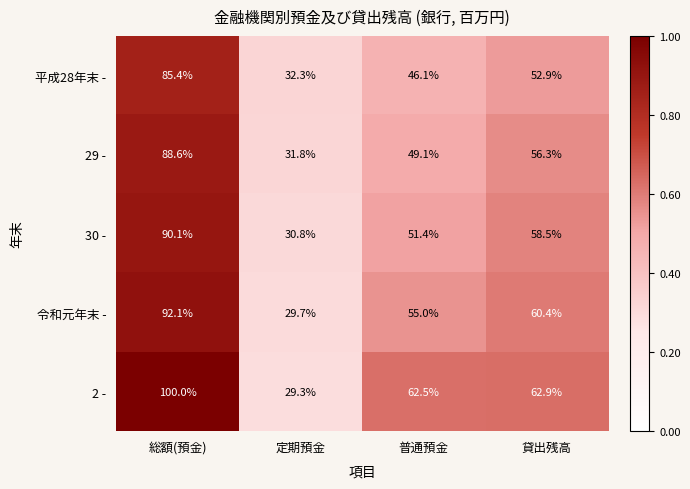

What is the difference between the maximum and minimum values in the 30 - series?

59.3